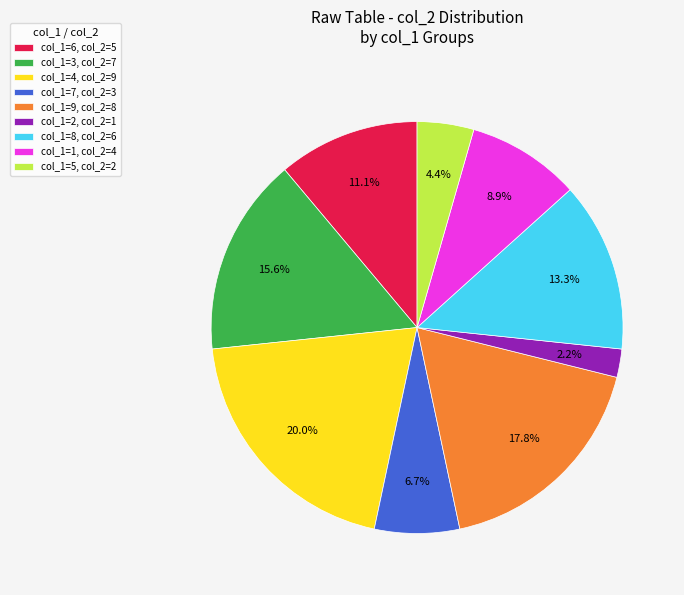

Rank the categories by value from lowest to highest.

col_1=2, col_2=1, col_1=5, col_2=2, col_1=7, col_2=3, col_1=1, col_2=4, col_1=6, col_2=5, col_1=8, col_2=6, col_1=3, col_2=7, col_1=9, col_2=8, col_1=4, col_2=9